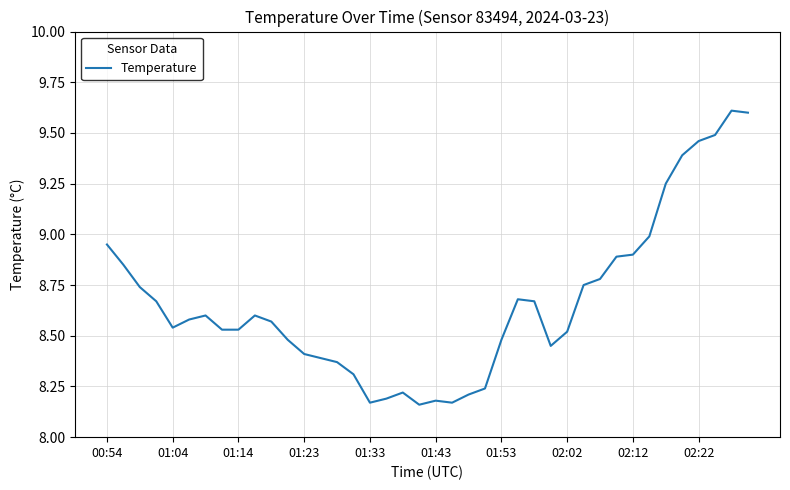

What is the greatest value displayed?

9.6